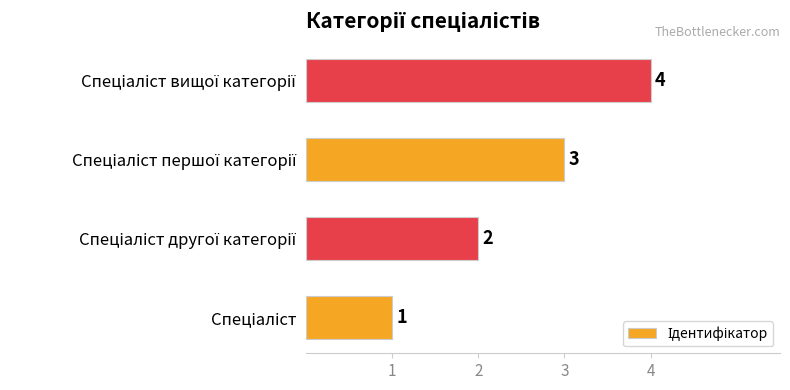

How many bars are there in total?

4